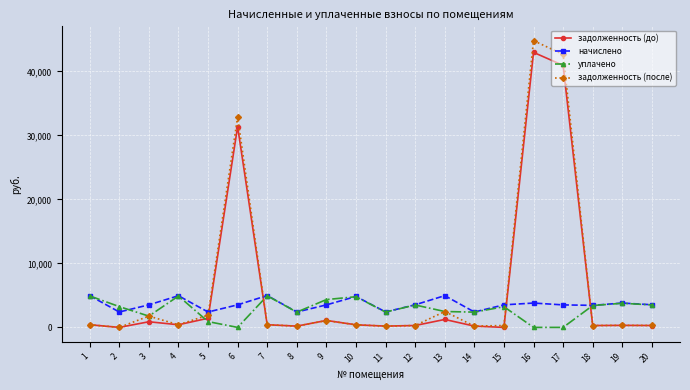

What are all the series names shown in the legend?

задолженность (до), начислено, уплачено, задолженность (после)